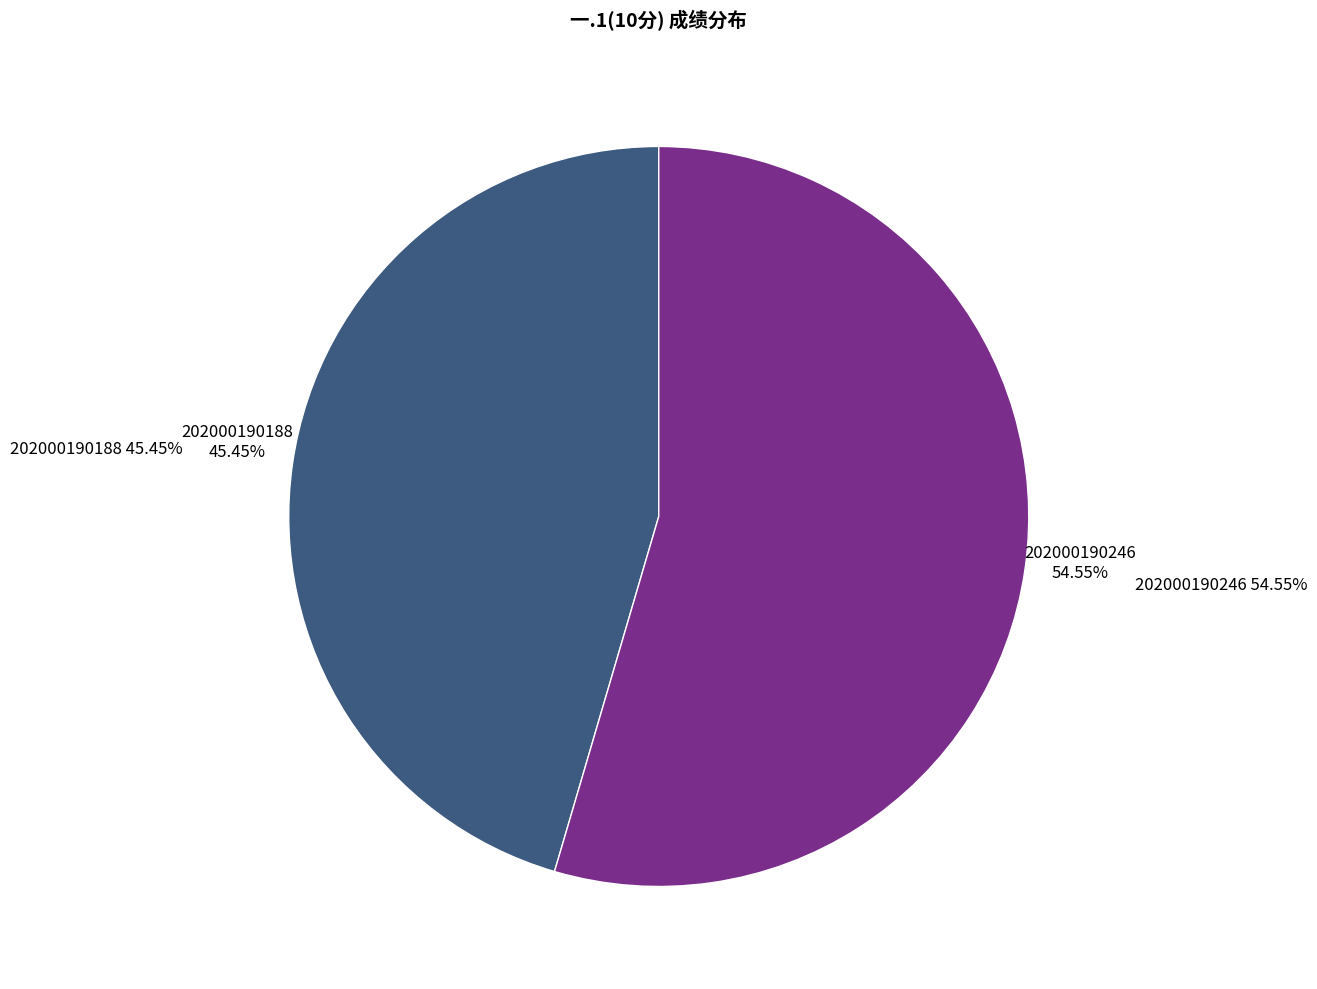

To the nearest percent, what percentage of the pie is 202000190246?

55%